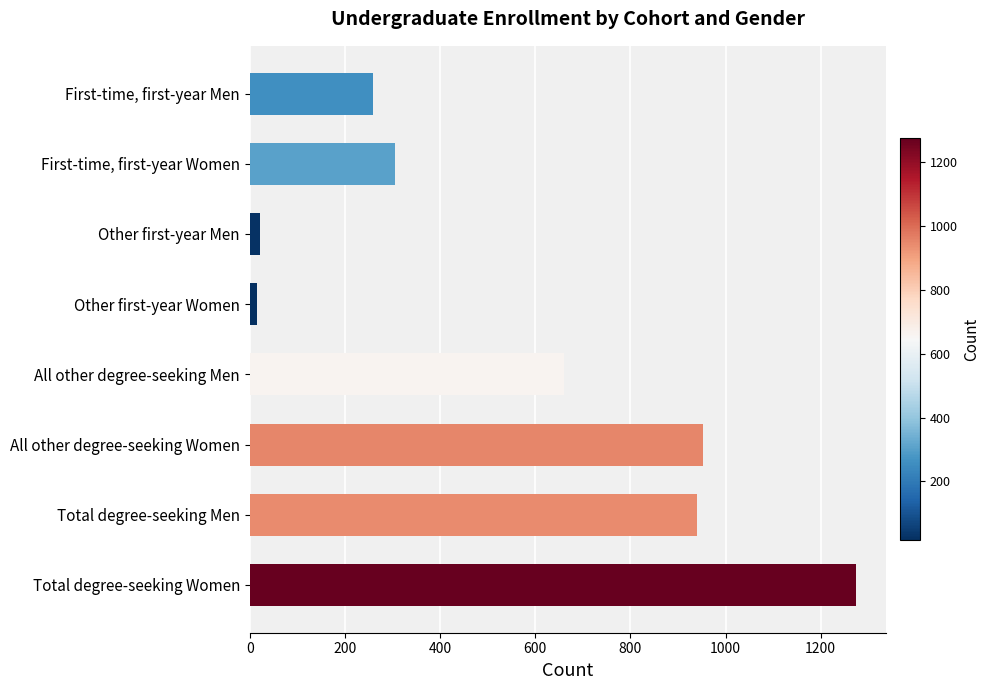

What is the label of the 6th bar from the bottom?

Other first-year Men